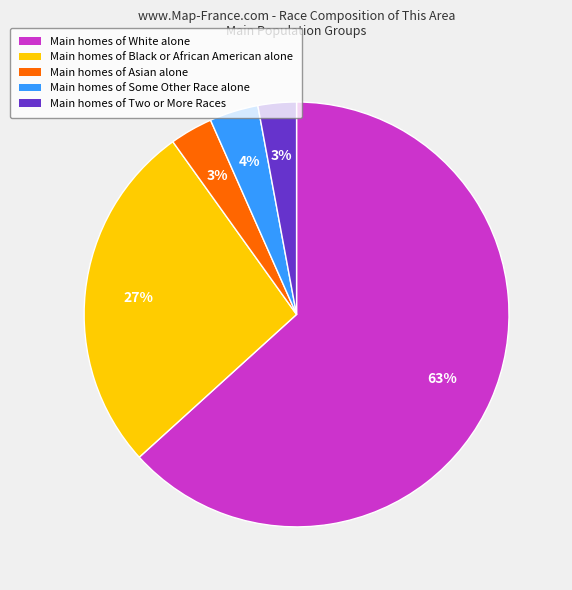

Does any single category account for the majority?

Yes